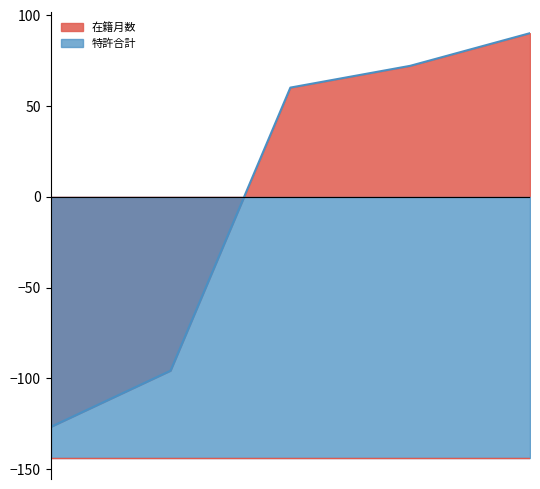

How many categories are shown in the chart?

5